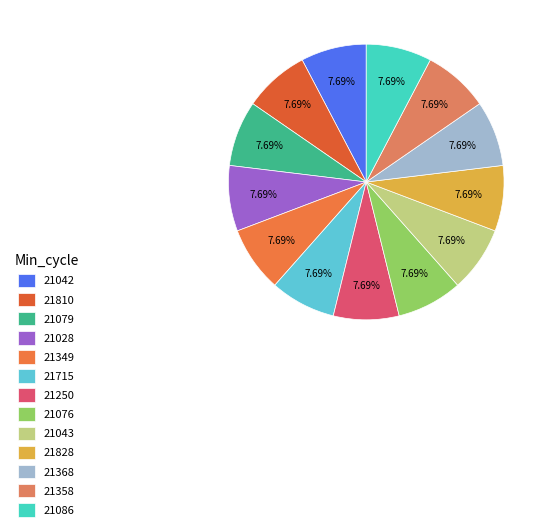

How many segments does this pie chart have?

13